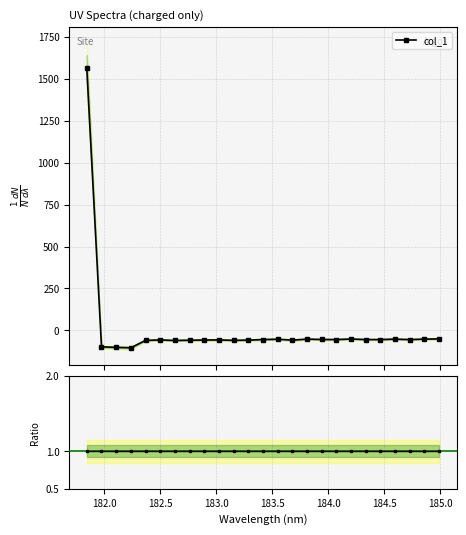

How many values in col_1 are below zero?

24